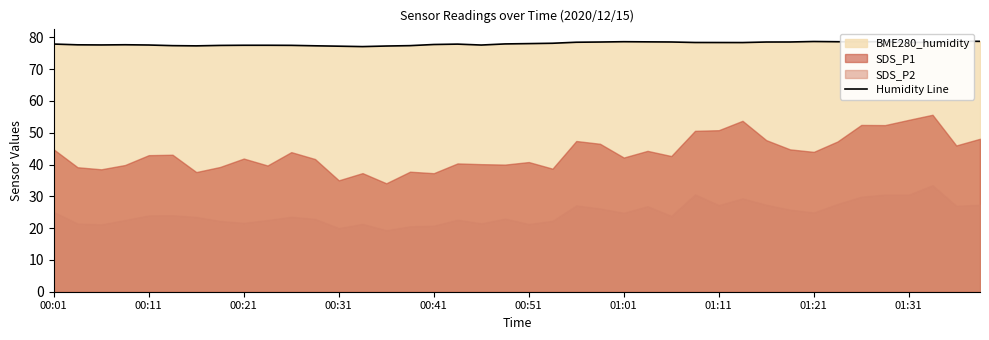

Which has a higher value, 23 or 30?

23